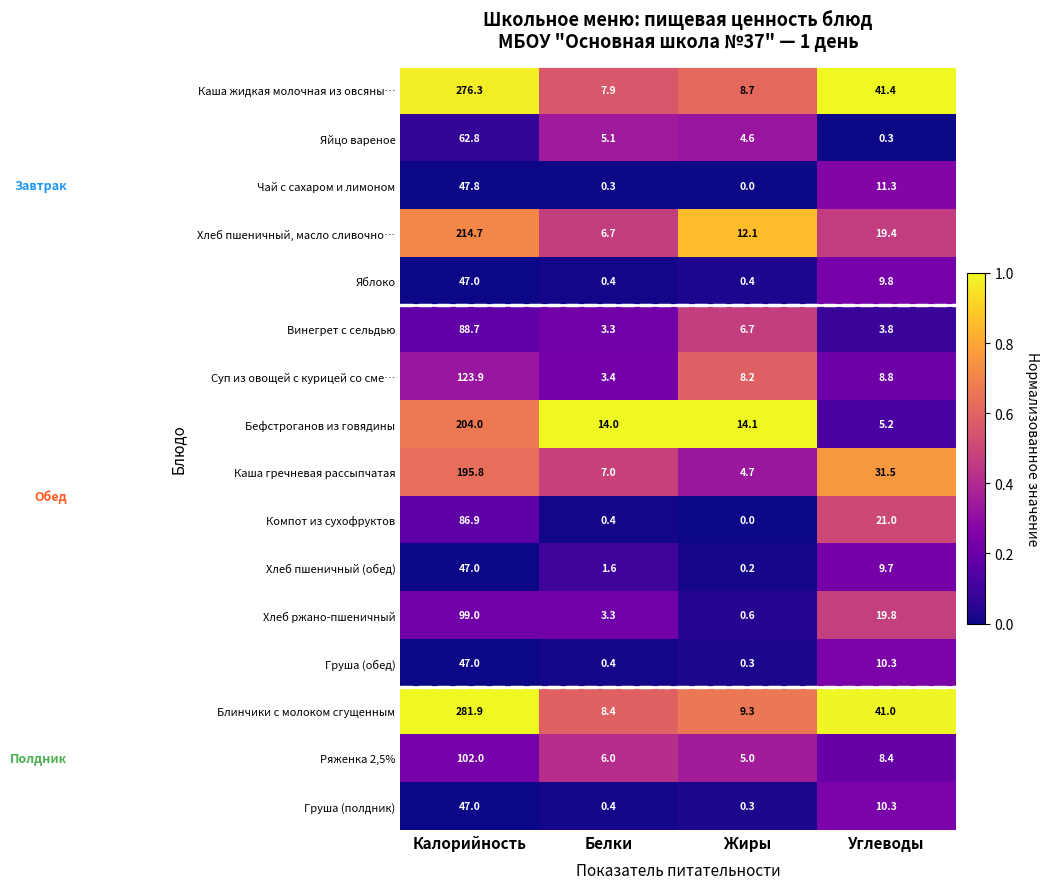

Which series has the largest total across all categories?

Блинчики с молоком сгущенным